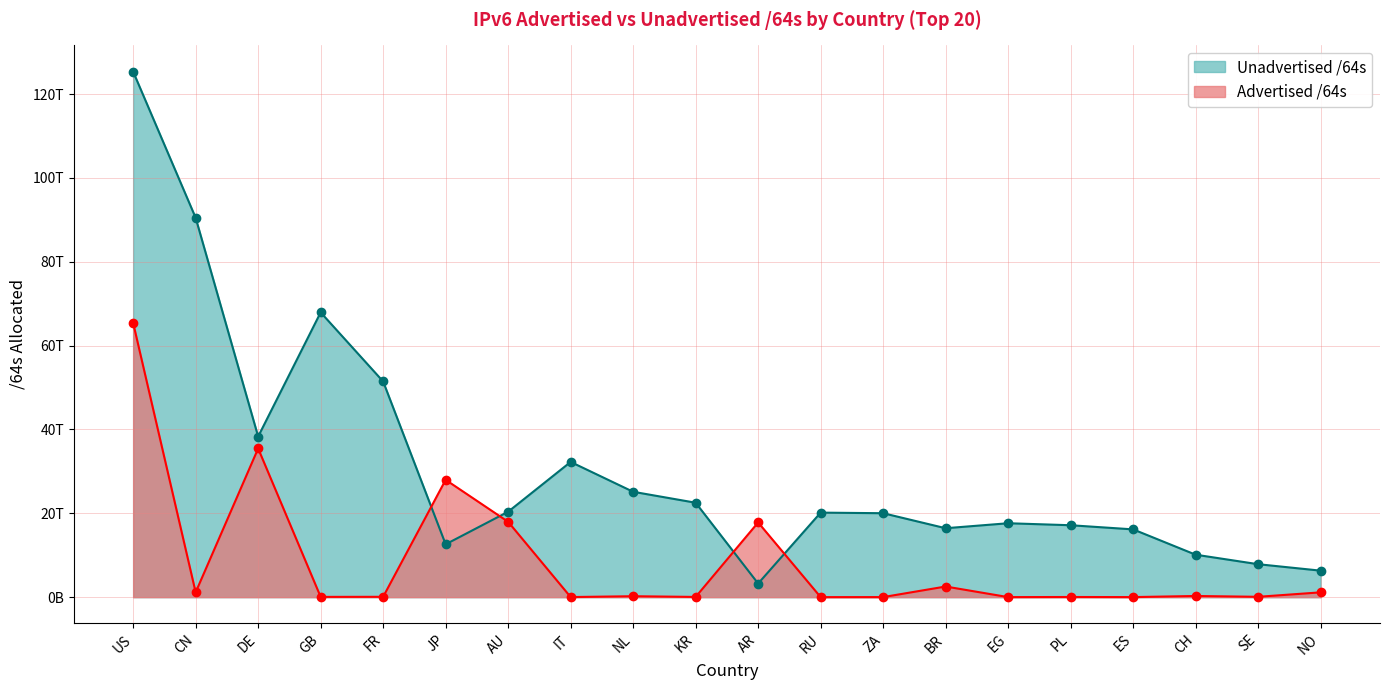

How many times do Unadvertised /64s and Advertised /64s cross each other?

4